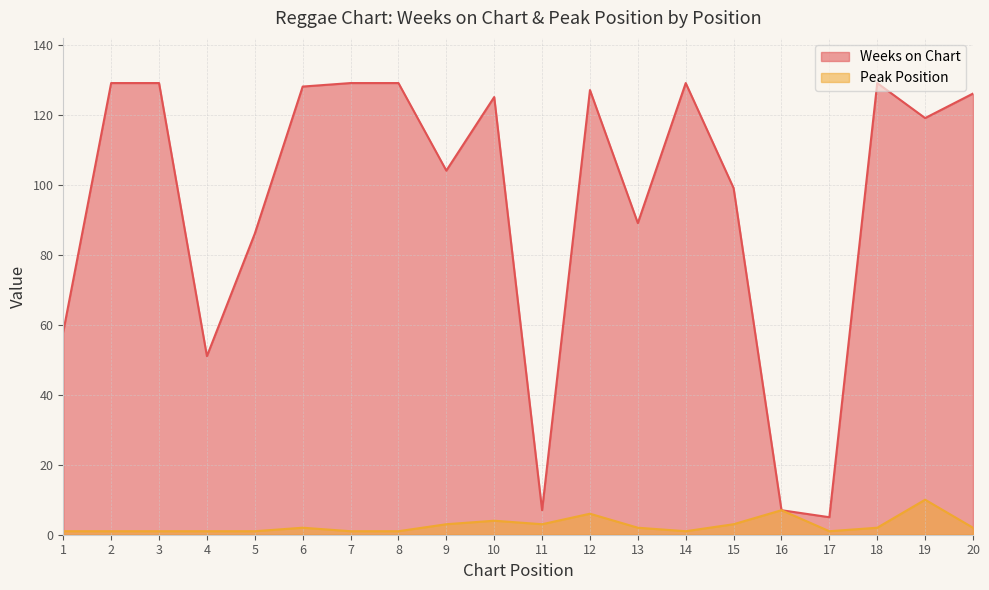

List the series in order of their peak value, highest first.

Weeks on Chart, Peak Position